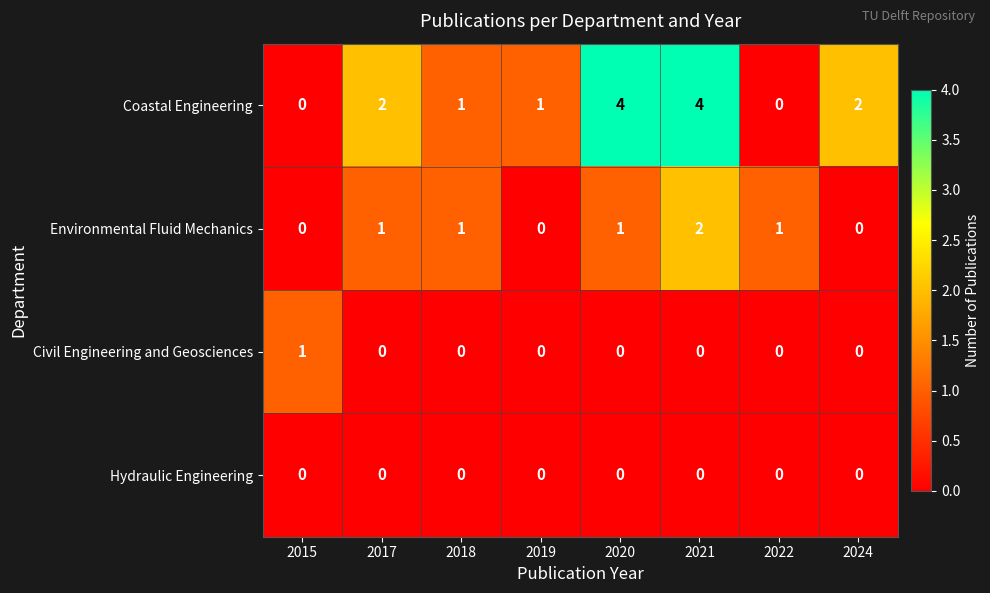

Which category has the highest value in the Civil Engineering and Geosciences series?

2015